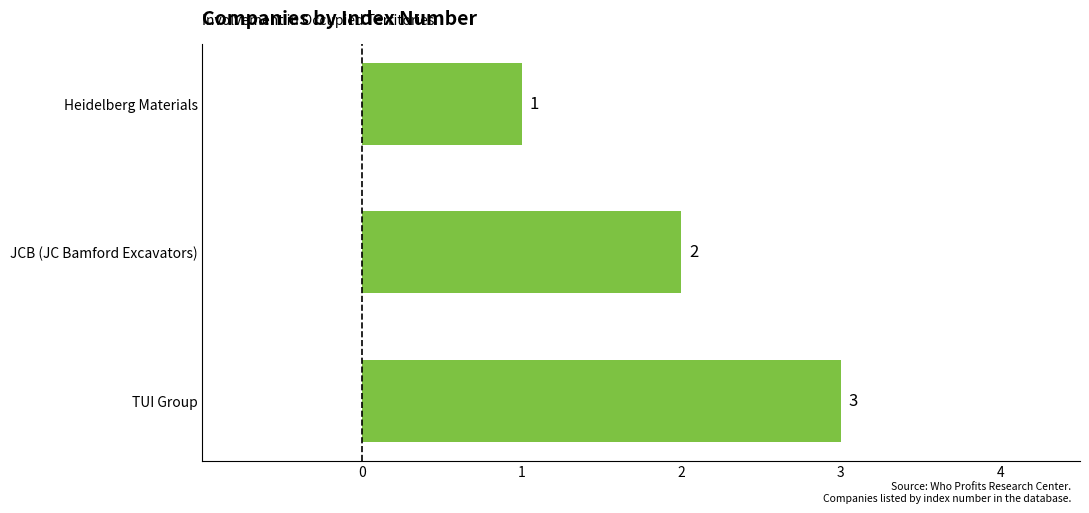

The chart shows a value of 3 at TUI Group. True or false?

True